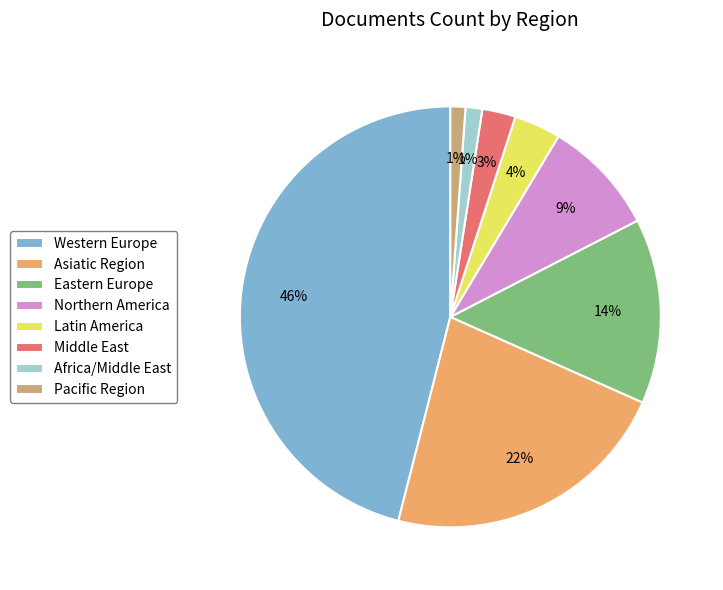

What is the largest slice in the pie chart?

Western Europe